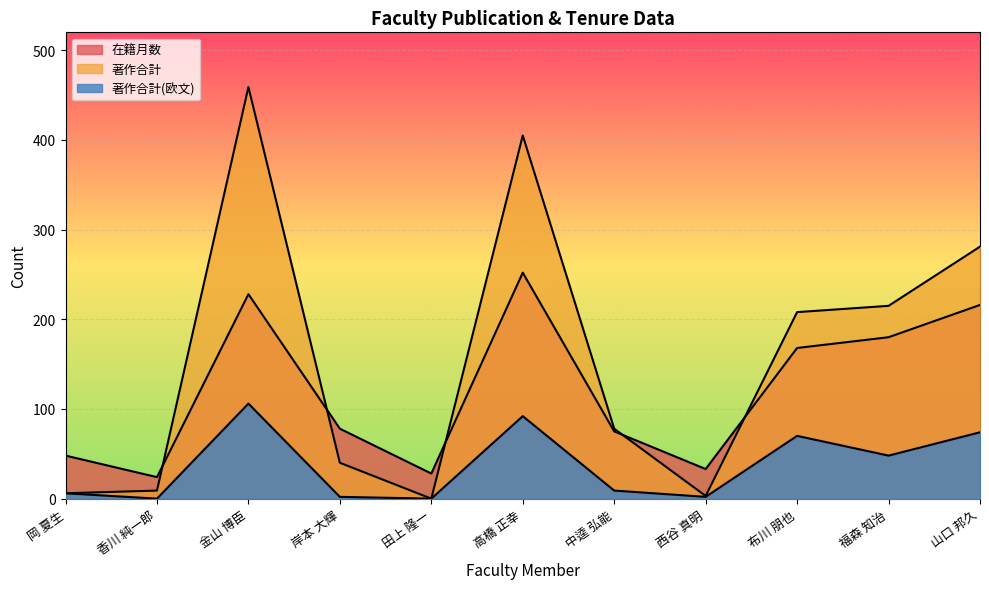

What are all the series names shown in the legend?

在籍月数, 著作合計, 著作合計(欧文)